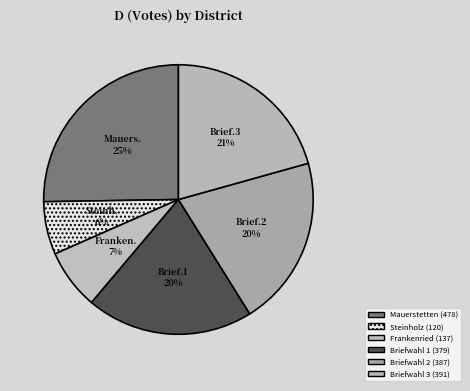

To the nearest percent, what is the combined percentage of Briefwahl 3 and Briefwahl 2?

41%